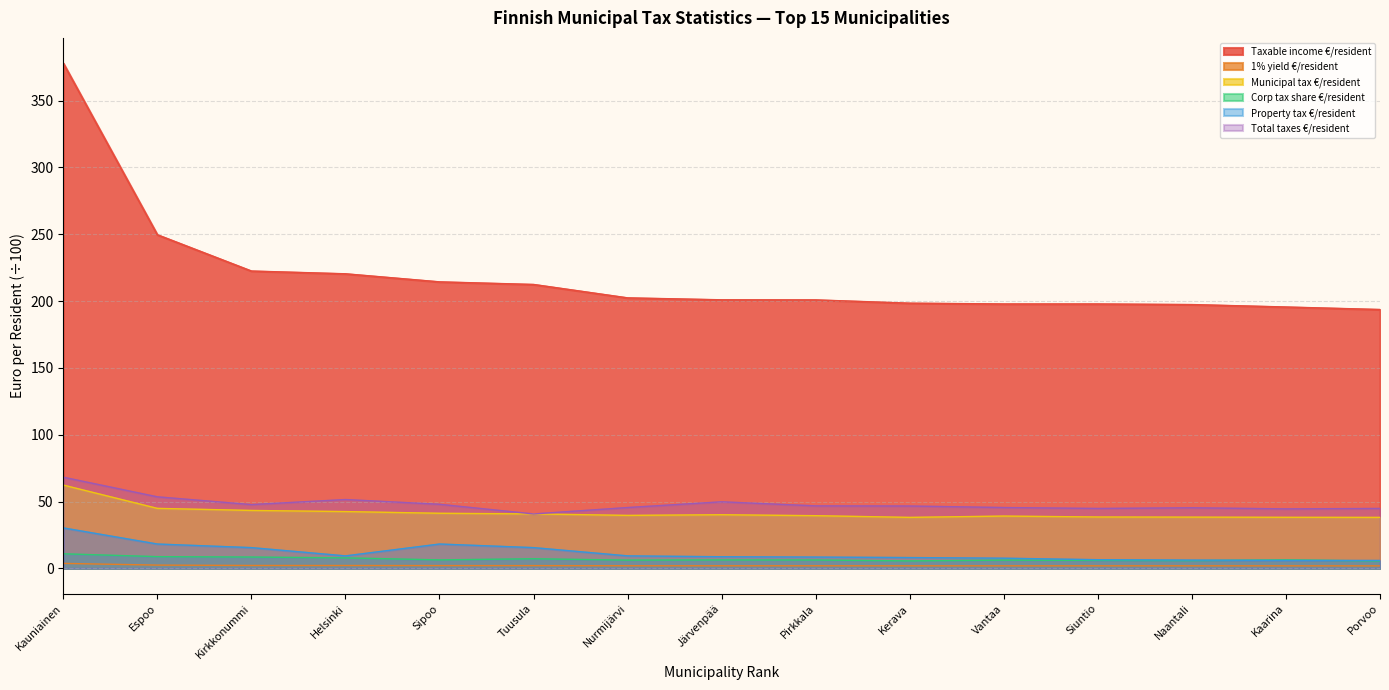

What are all the series names shown in the legend?

Taxable income €/resident, 1% yield €/resident, Municipal tax €/resident, Corp tax share €/resident, Property tax €/resident, Total taxes €/resident